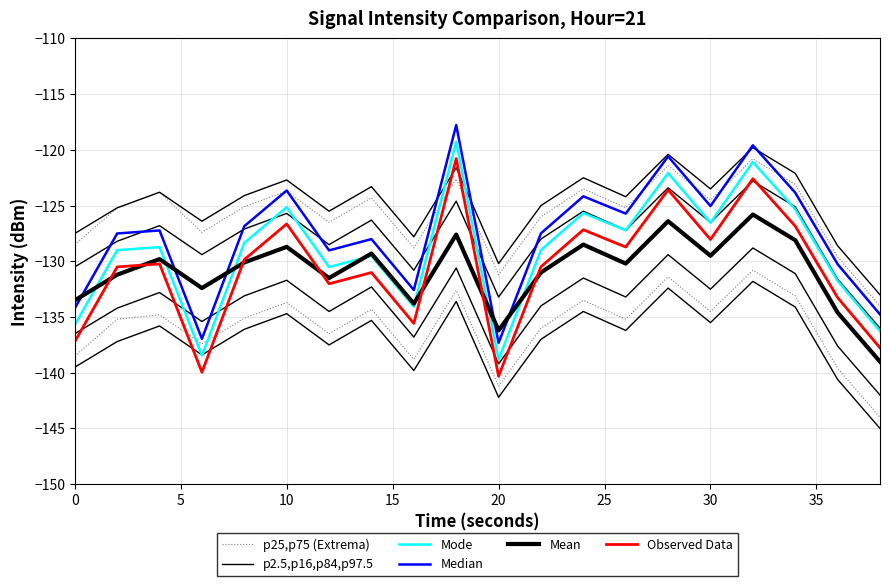

True or false: Median and Mode cross at least once.

False